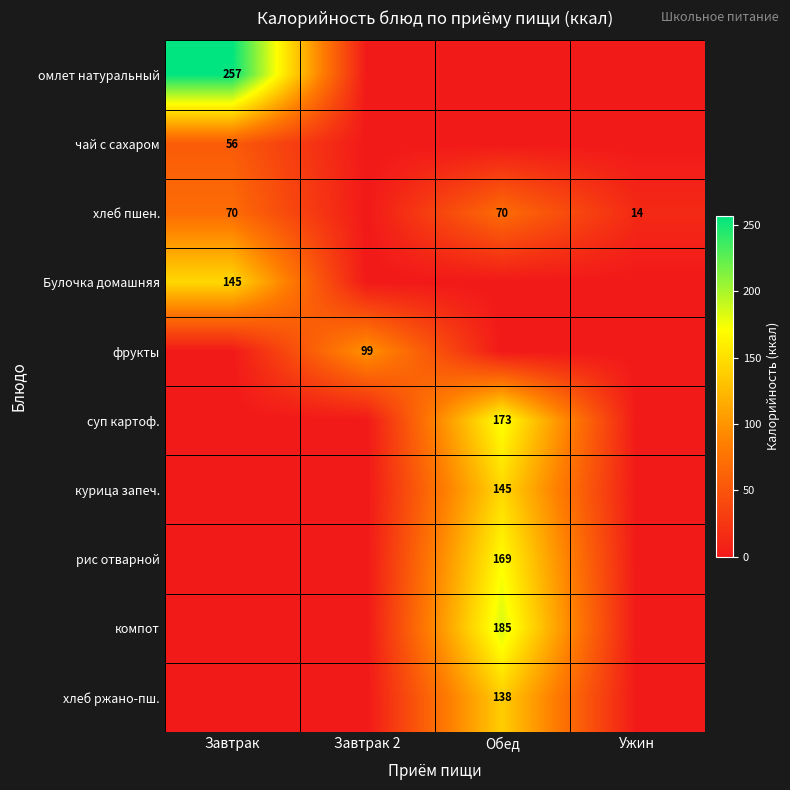

Is it true that хлеб пшен. equals 49 at Завтрак?

False